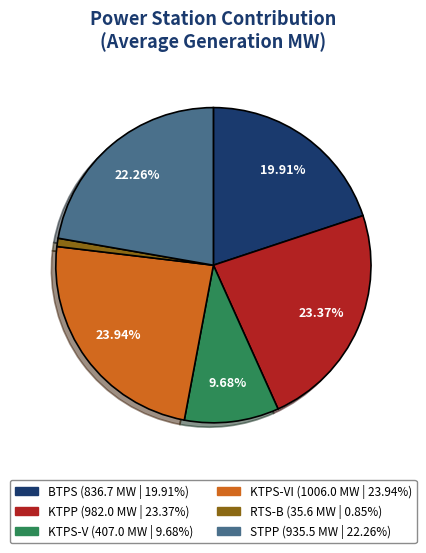

Count the number of slices in the pie.

6